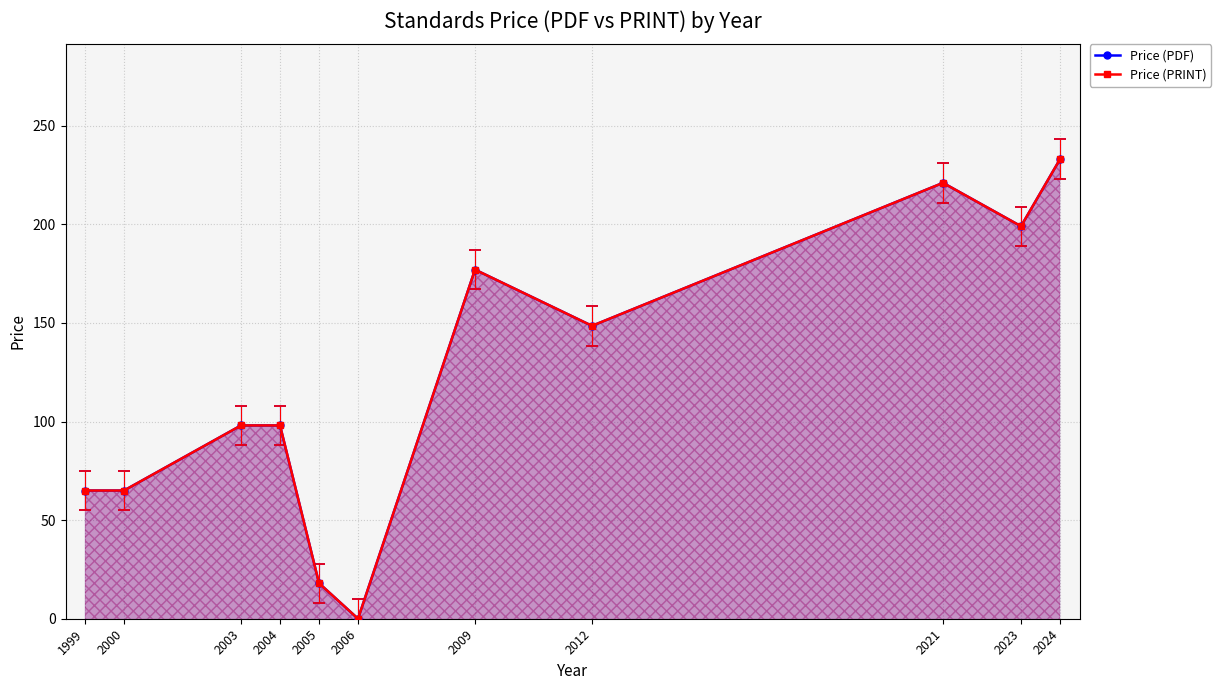

What is the sum of the Price (PDF) values at 2006 and 2004?

98.0